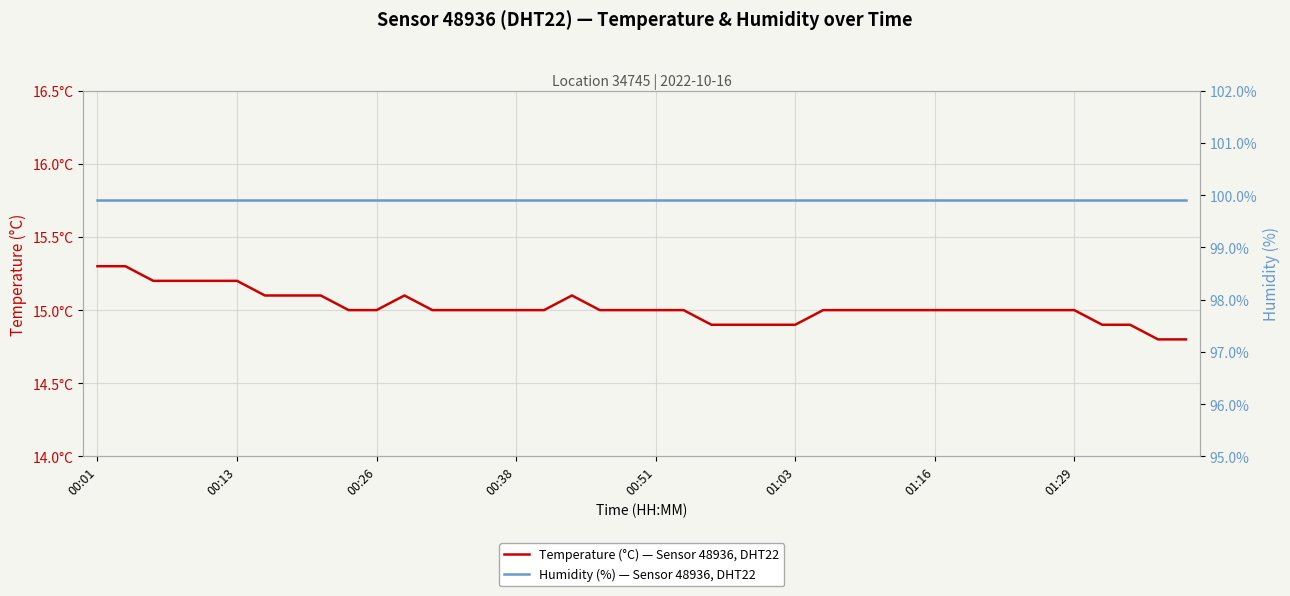

Reading left to right, transcribe all the data shown in this chart.

Temperature (°C) — Sensor 48936, DHT22: 15.3	15.3	15.2	15.2	15.2	15.2	15.1	15.1	15.1	15.0	15.0	15.1	15.0	15.0	15.0	15.0	15.0	15.1	15.0	15.0	15.0	15.0	14.9	14.9	14.9	14.9	15.0	15.0	15.0	15.0	15.0	15.0	15.0	15.0	15.0	15.0	14.9	14.9	14.8	14.8
Humidity (%) — Sensor 48936, DHT22: 99.9	99.9	99.9	99.9	99.9	99.9	99.9	99.9	99.9	99.9	99.9	99.9	99.9	99.9	99.9	99.9	99.9	99.9	99.9	99.9	99.9	99.9	99.9	99.9	99.9	99.9	99.9	99.9	99.9	99.9	99.9	99.9	99.9	99.9	99.9	99.9	99.9	99.9	99.9	99.9